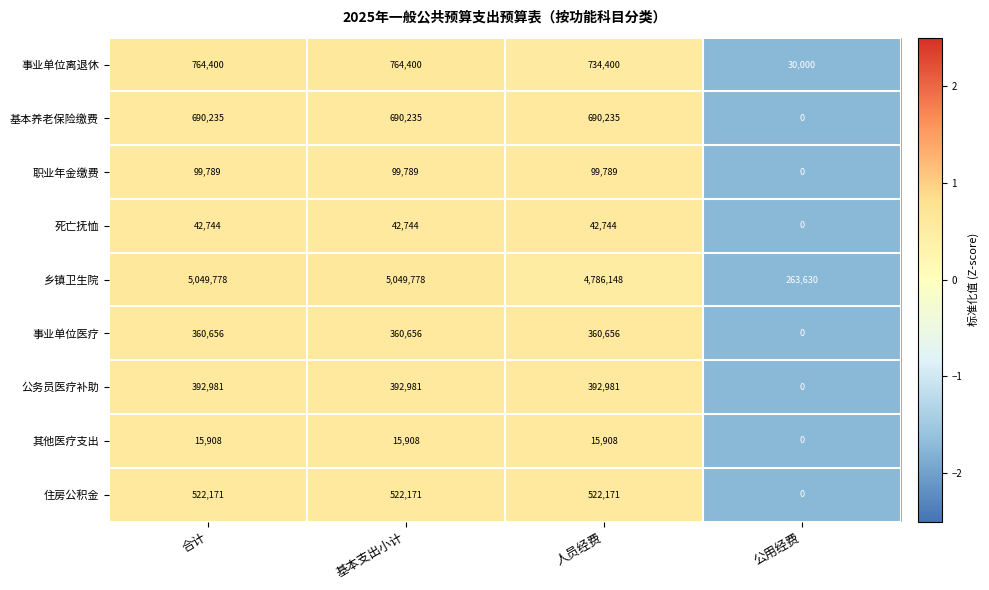

What is the smallest value displayed?

0